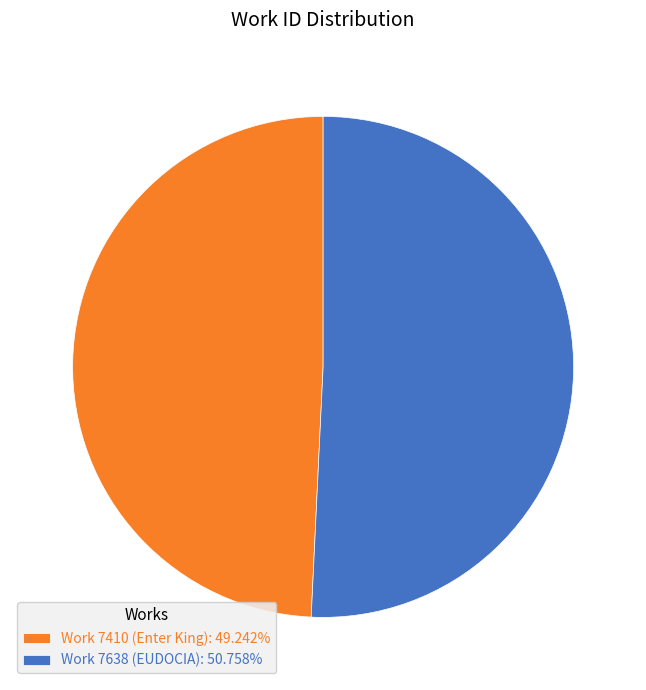

Which slice is the largest?

Work 7638 (EUDOCIA)